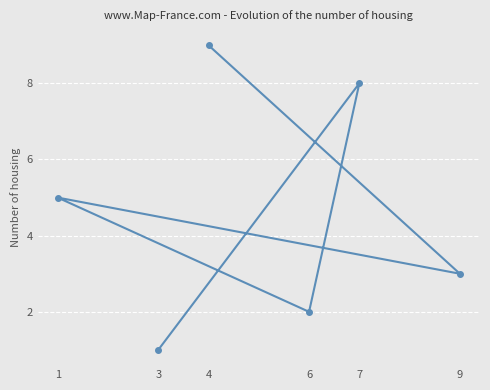

The chart shows a value of 1 at 1. True or false?

False